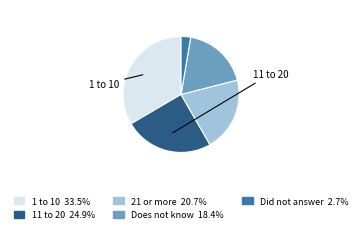

Count the number of slices in the pie.

5